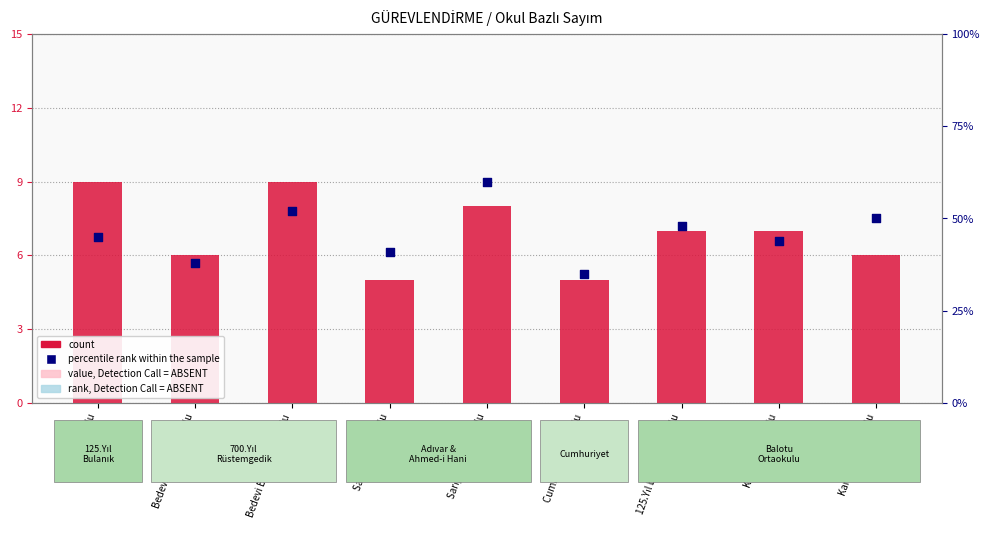

Which series reaches the maximum Y coordinate?

percentile rank within the sample